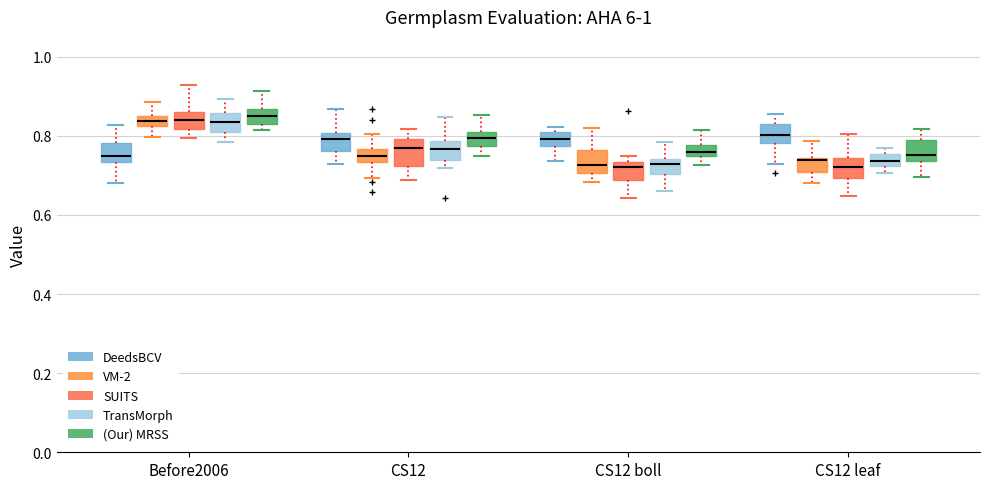

Where is the upper edge of the box for CS12 boll (DeedsBCV) on the y-axis? The values are not printed on the chart, so give them approximately, as read against the axis.

0.80